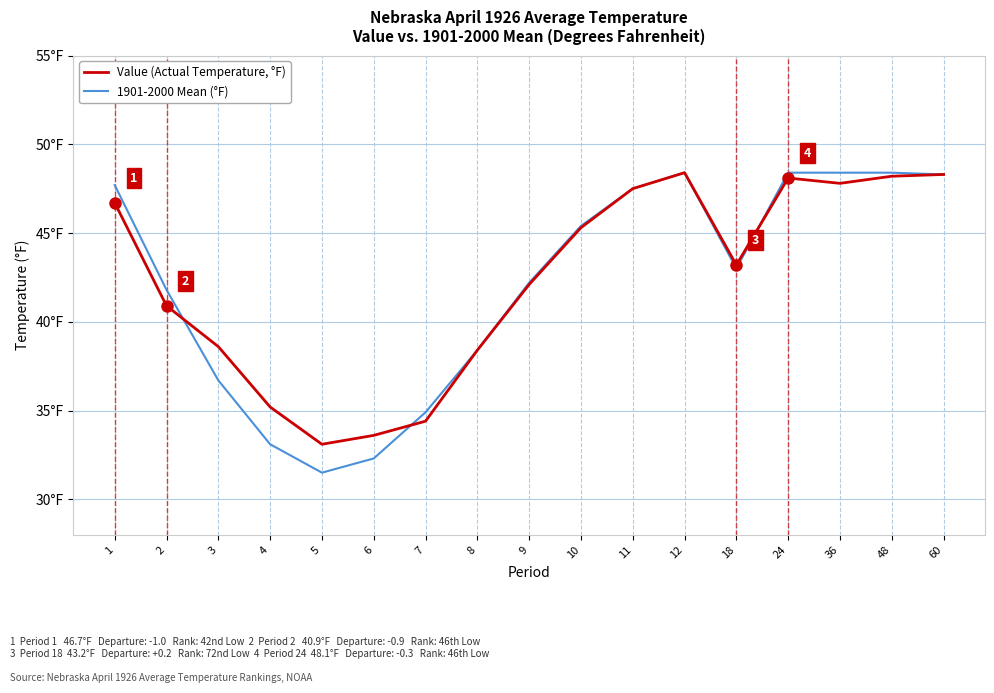

List the series in order of their peak value, lowest first.

Value (Actual Temperature, °F), 1901-2000 Mean (°F)